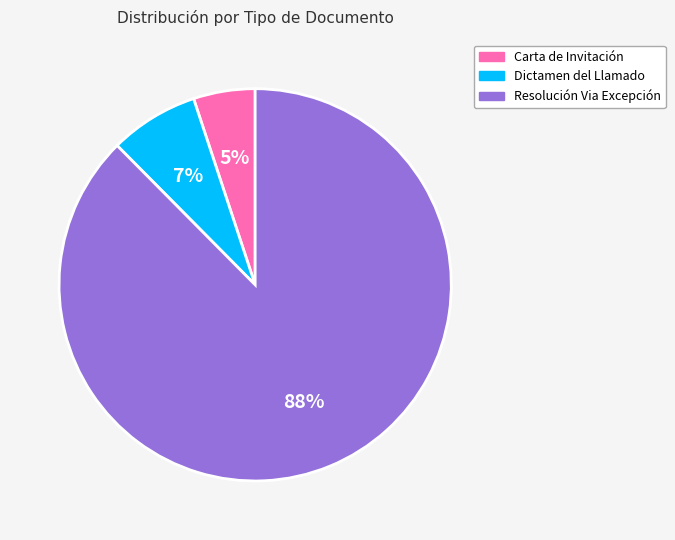

To the nearest percent, what is the average slice percentage?

33%